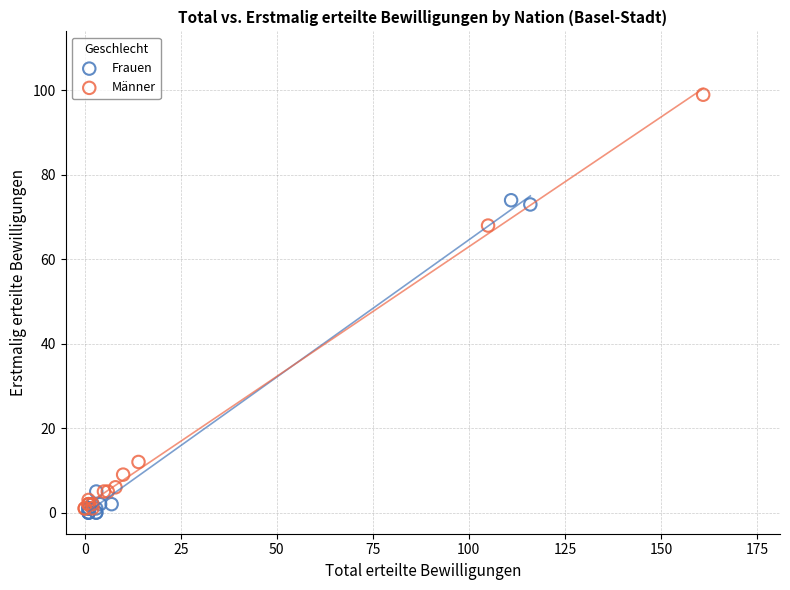

Which series reaches the minimum Y coordinate?

Frauen